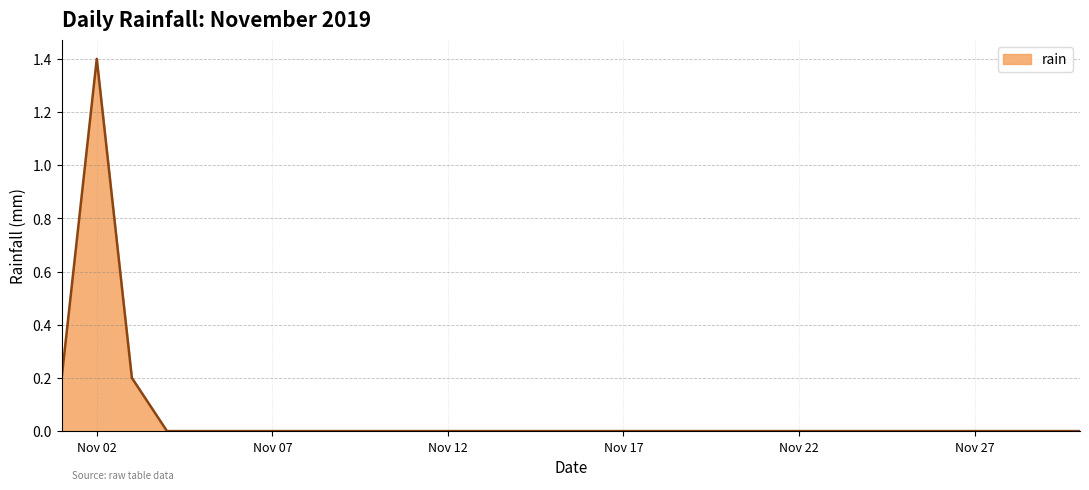

What is the difference between the maximum and minimum values?

1.4